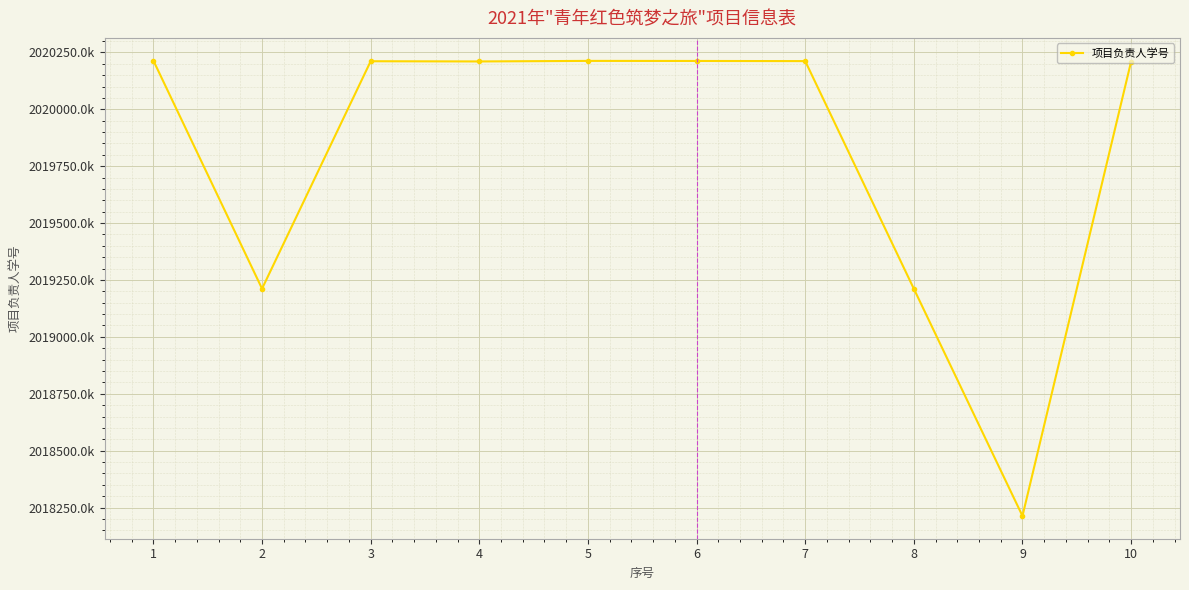

Reading left to right, what are all the values shown in this chart?

2020214052	2019211765	2020211491	2020210577	2020212988	2020212673	2020212056	2019211331	2018212862	2020210203